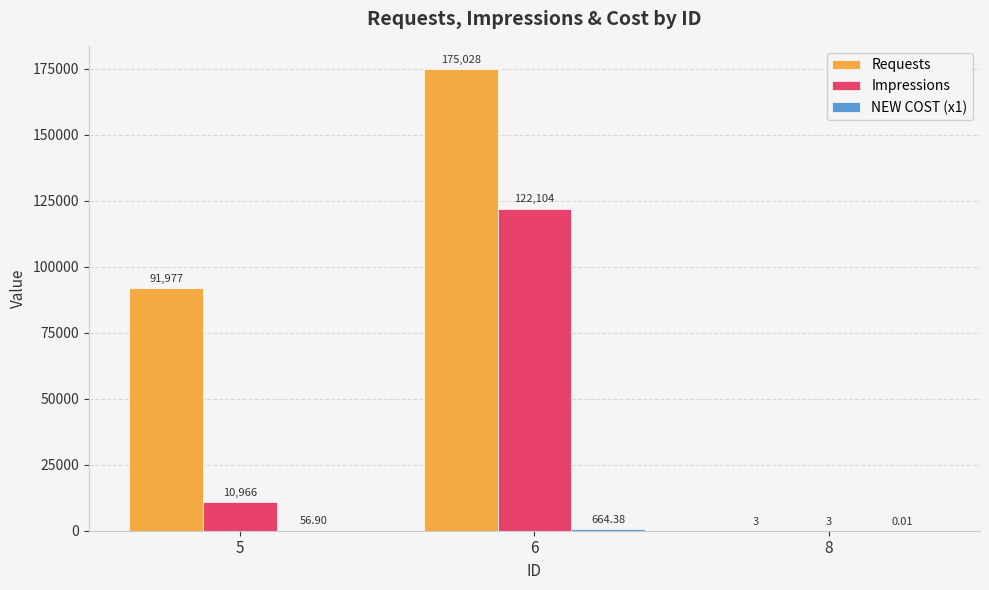

At which category is the sum across all series the highest?

6